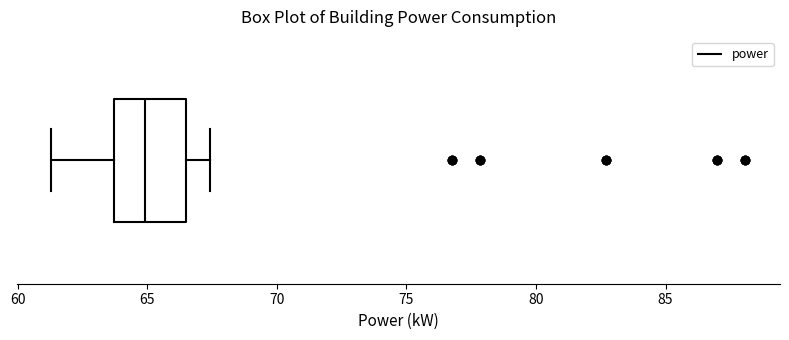

Where does the left whisker of the box end on the x-axis? The values are not printed on the chart, so give them approximately, as read against the axis.

61.5